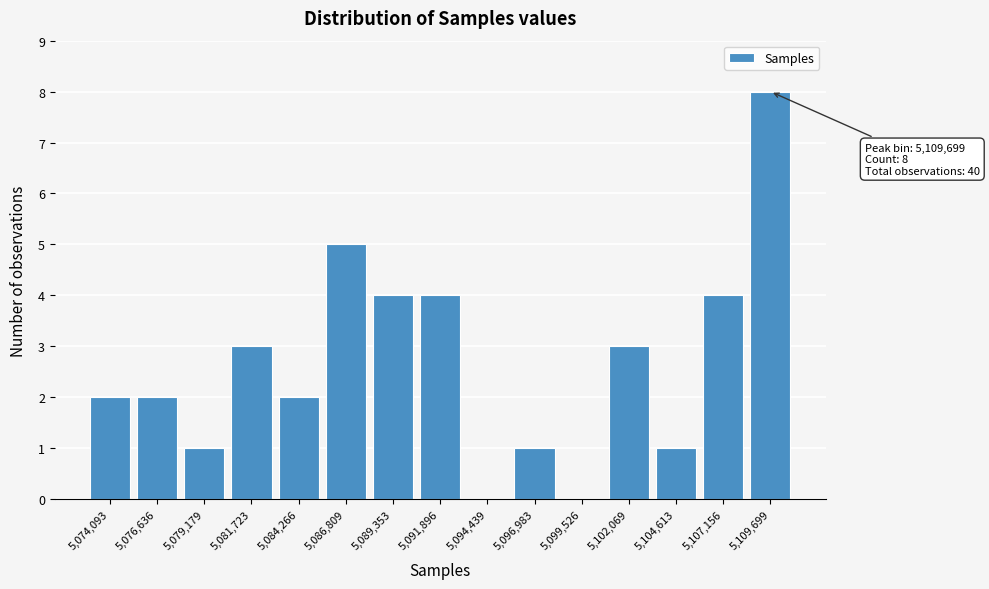

Reading right to left, transcribe all the data shown in this chart.

5,109,699=8	5,107,156=4	5,104,613=1	5,102,069=3	5,099,526=0	5,096,983=1	5,094,439=0	5,091,896=4	5,089,353=4	5,086,809=5	5,084,266=2	5,081,723=3	5,079,179=1	5,076,636=2	5,074,093=2